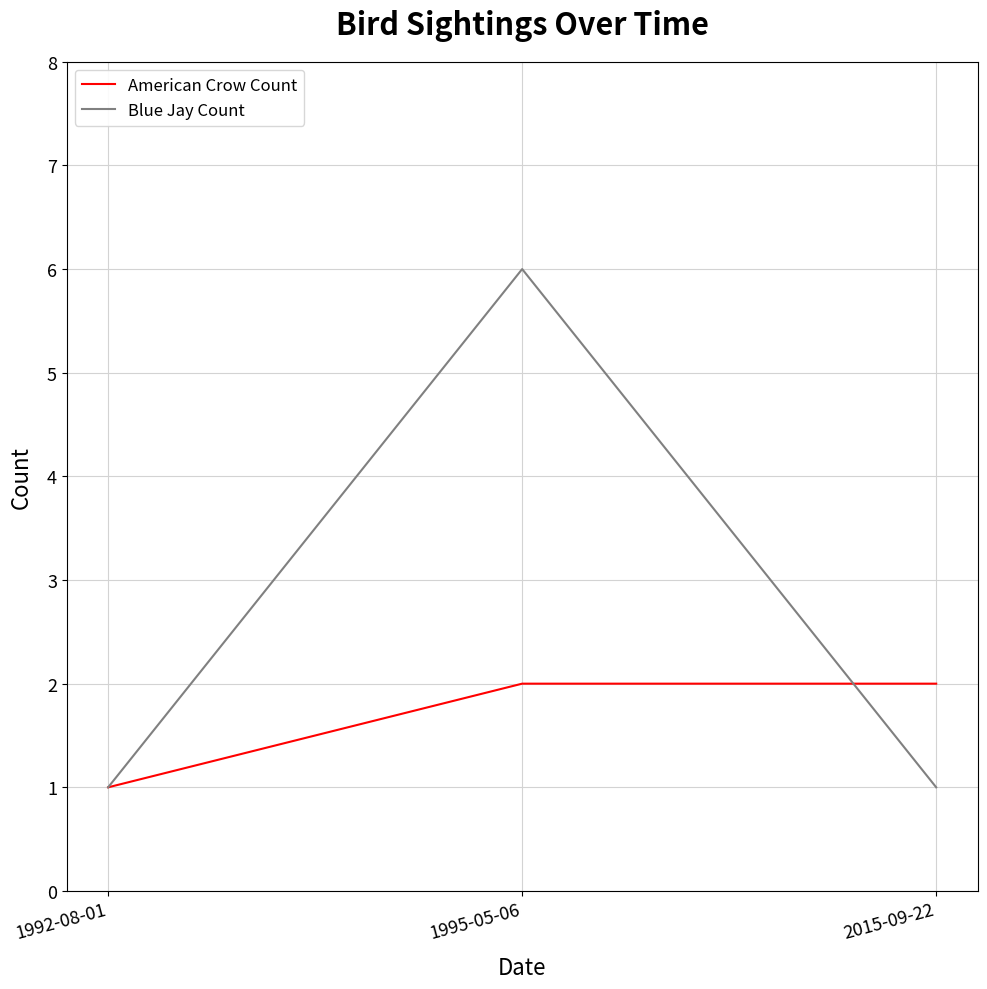

What is the difference between the maximum and minimum values in the American Crow Count series?

1